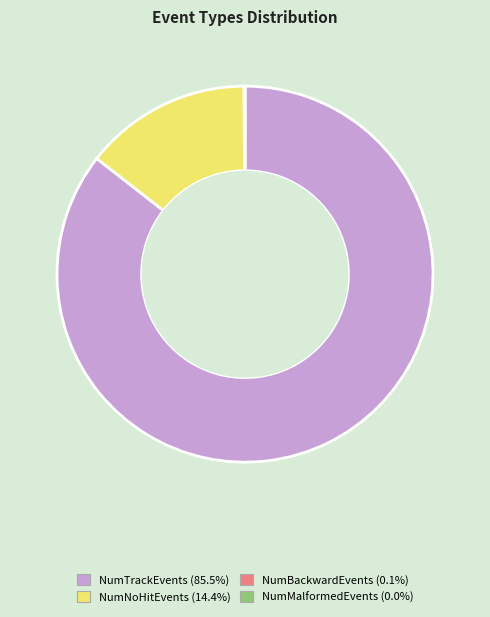

Does NumNoHitEvents (14.4%) represent more than half of the total?

No